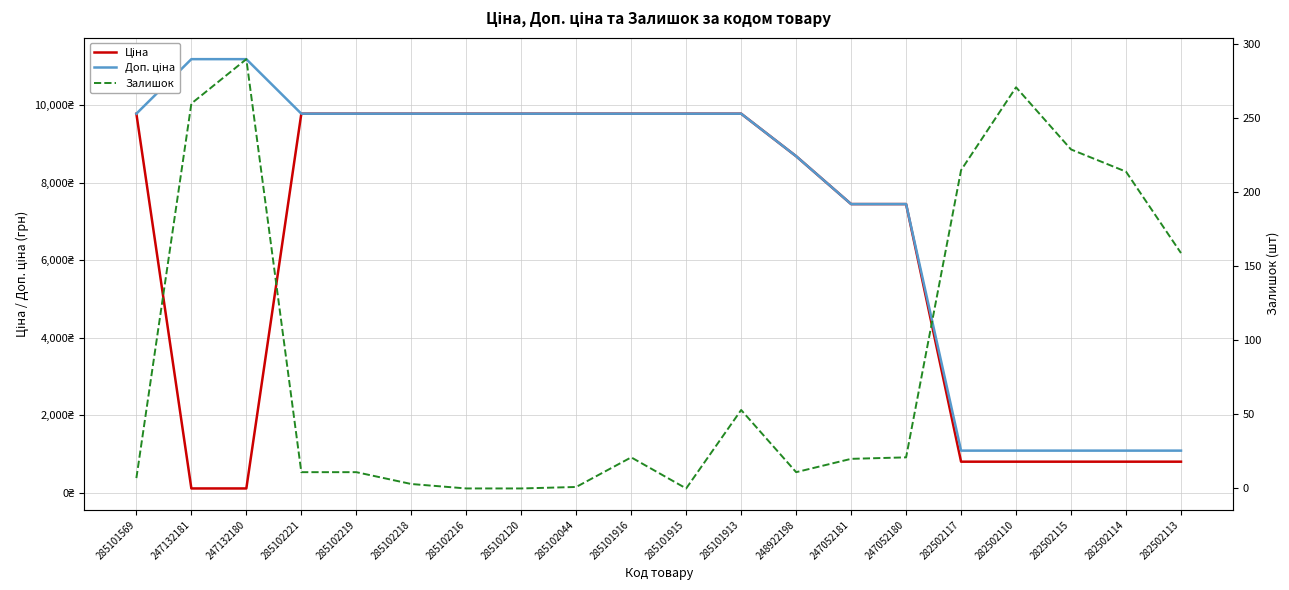

Where do Залишок and Ціна first cross each other?

285101569 and 247132181